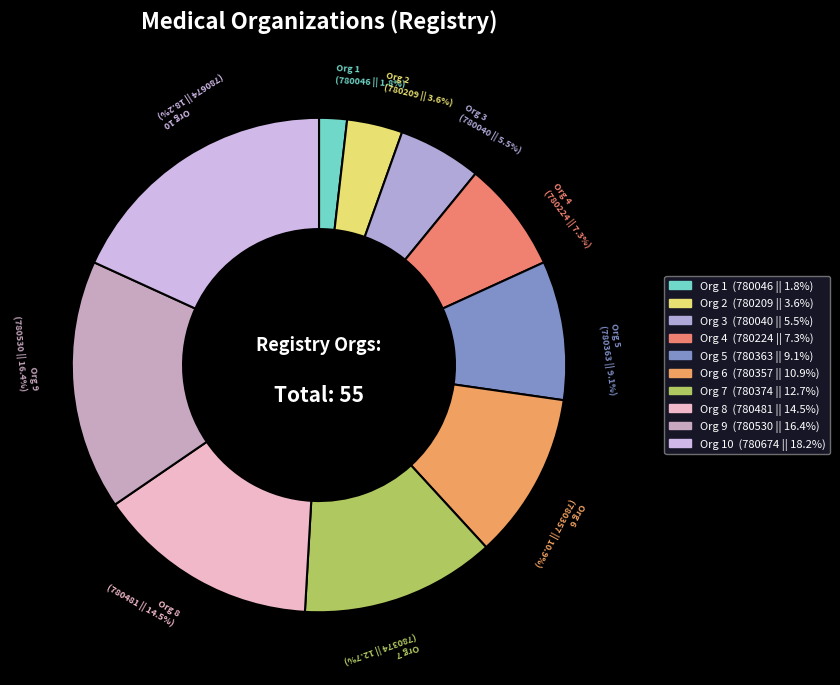

Count the number of slices in the pie.

10